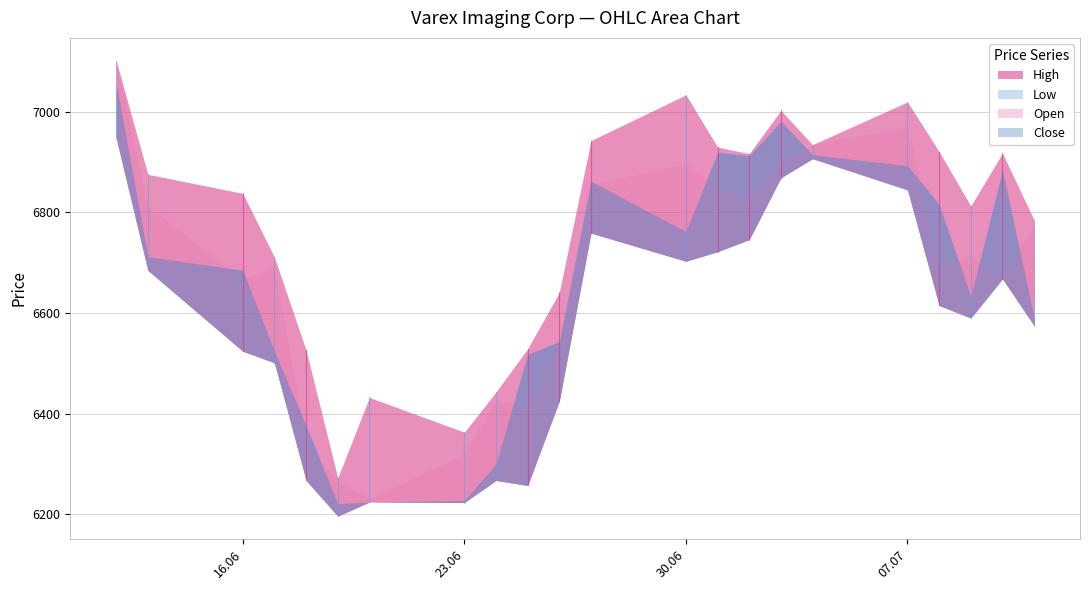

After their last crossing, which series has the higher values: Close or Open?

Open